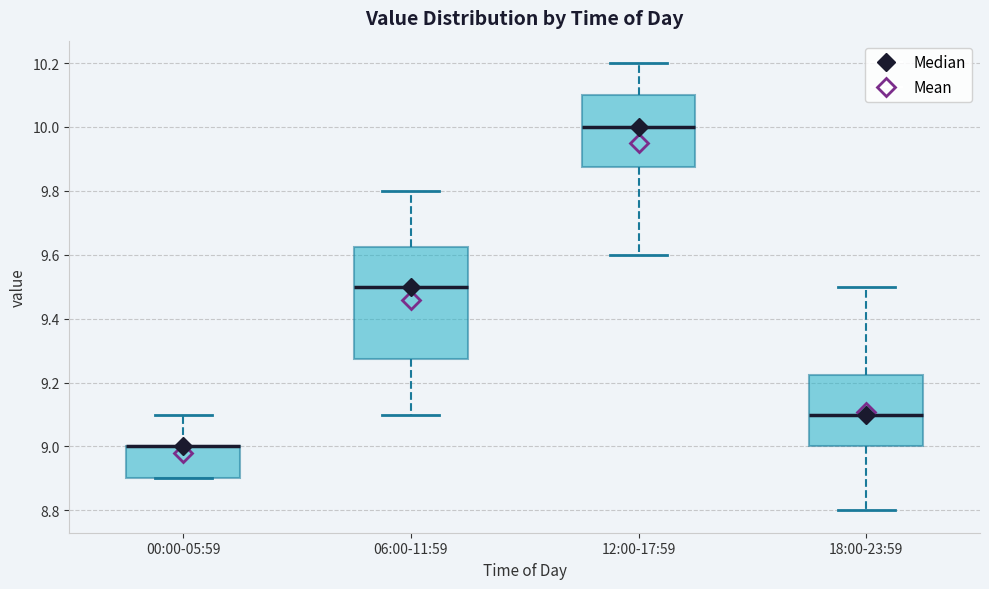

Comparing the boxes themselves (not the whiskers), which one is the tallest?

06:00-11:59